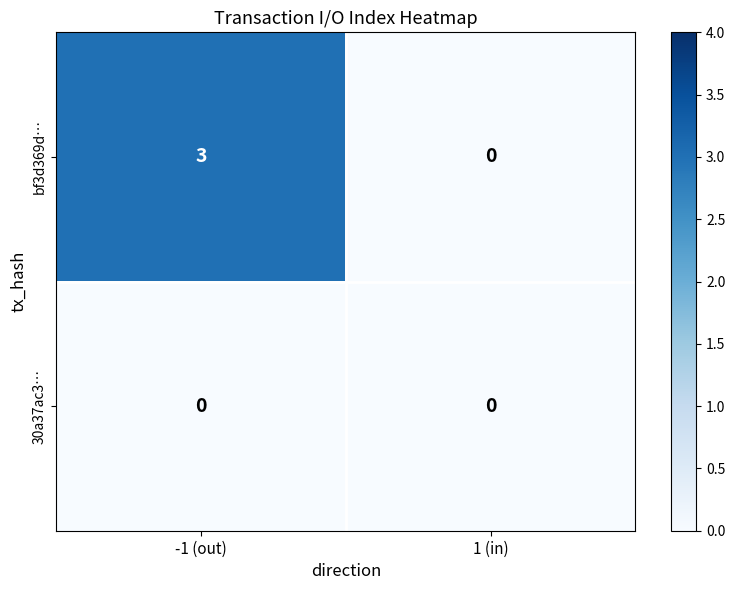

Which series changed the most between -1 (out) and 1 (in)?

bf3d369d…